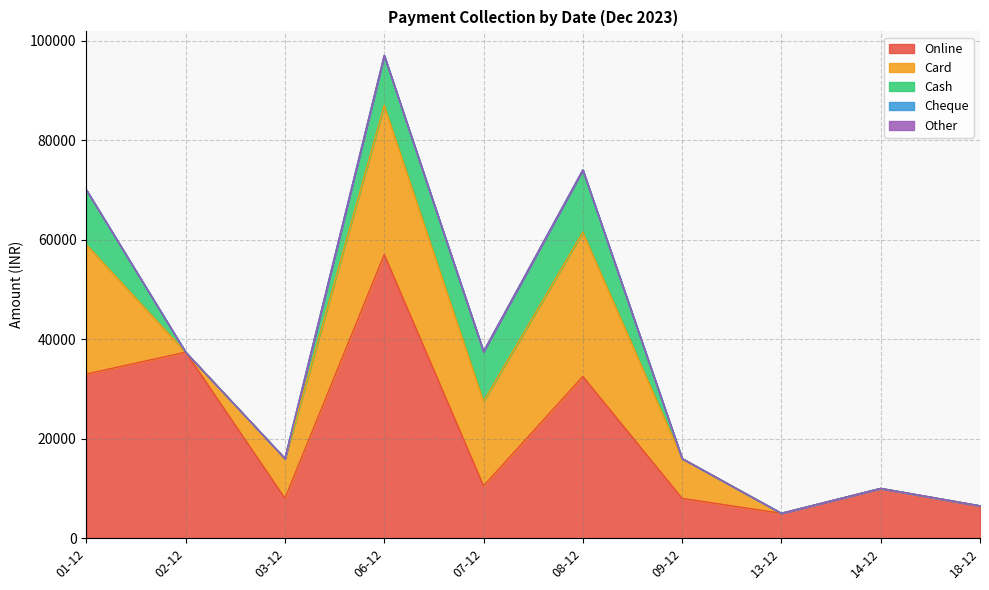

What position from the right is 13-12?

3